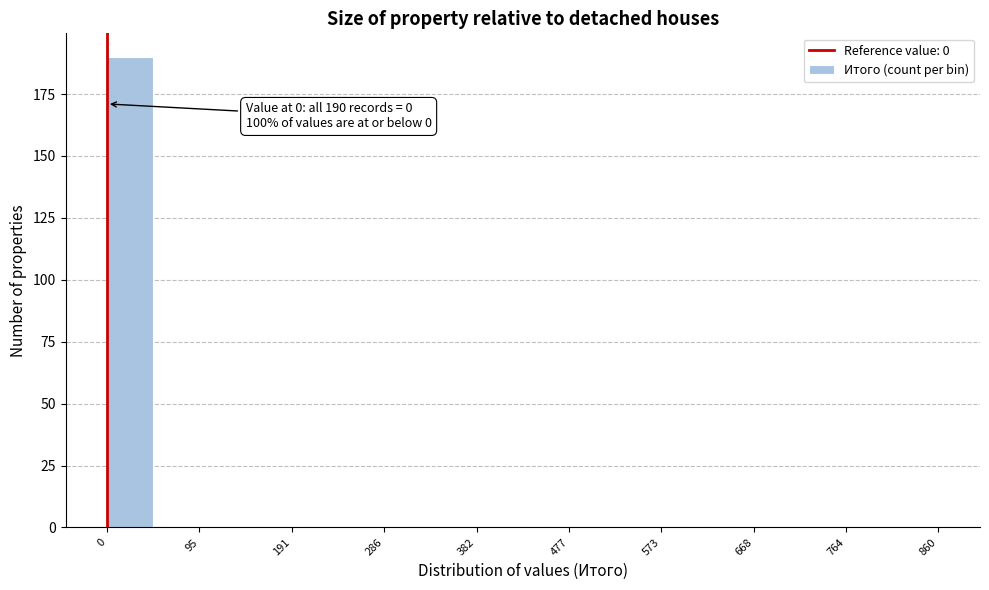

Over which range of the x-axis is the bar tallest?

0 to 50